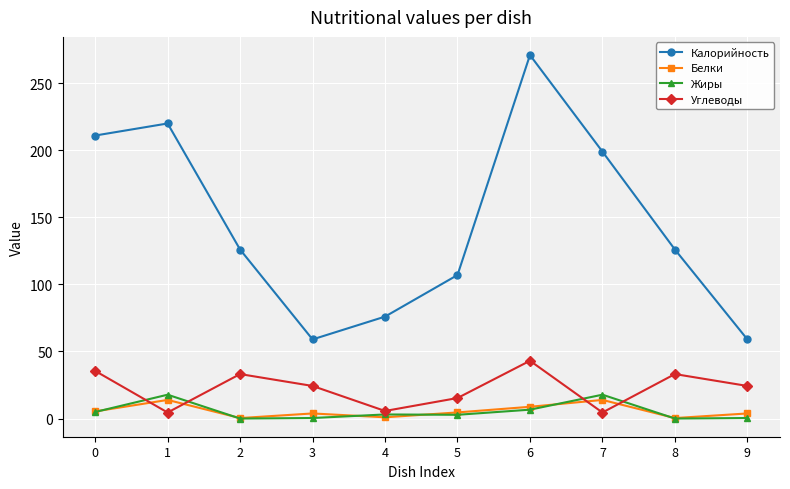

What are all the series names shown in the legend?

Калорийность, Белки, Жиры, Углеводы